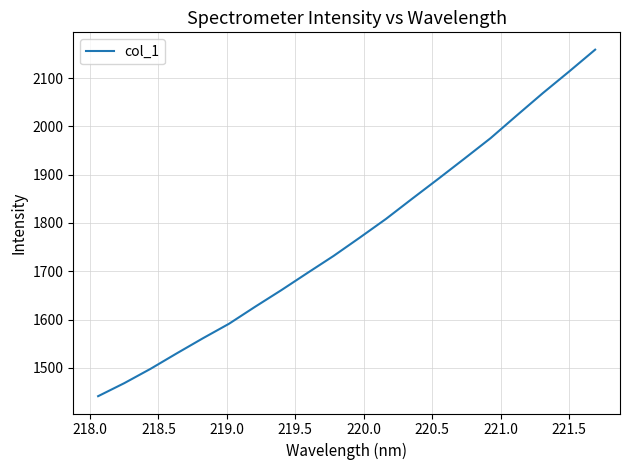

What is the maximum value shown in the chart?

2159.0